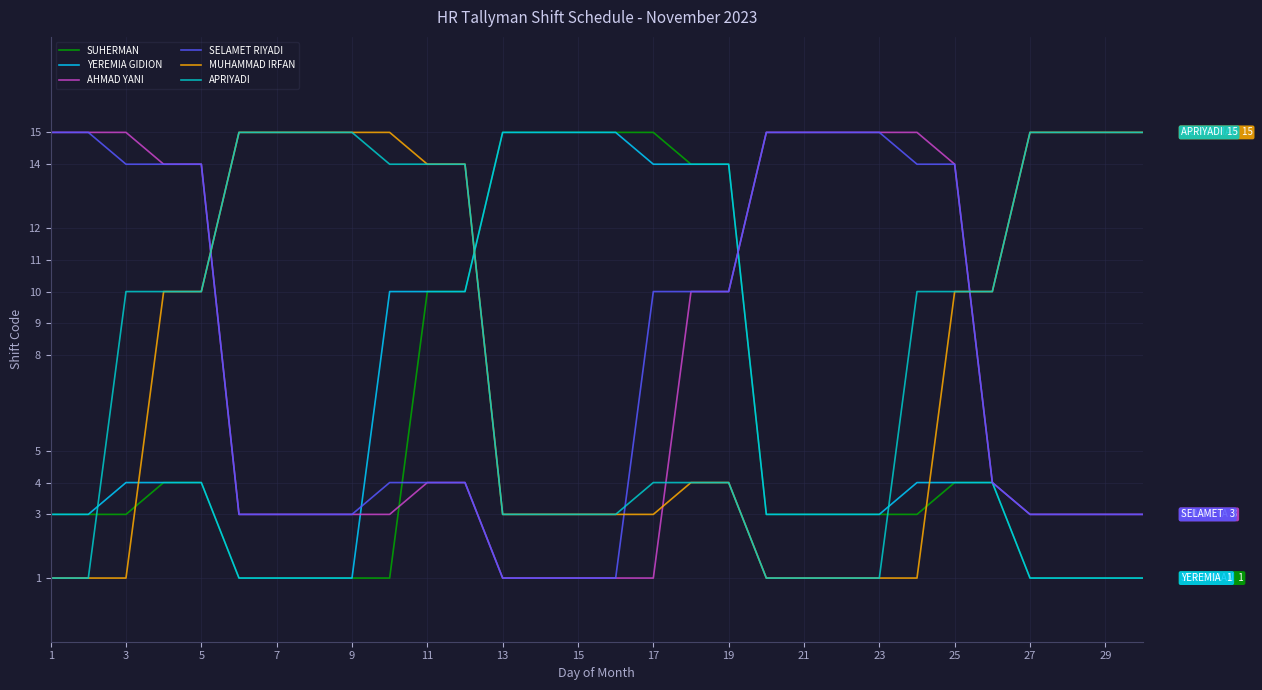

How many times do APRIYADI and YEREMIA GIDION cross each other?

3